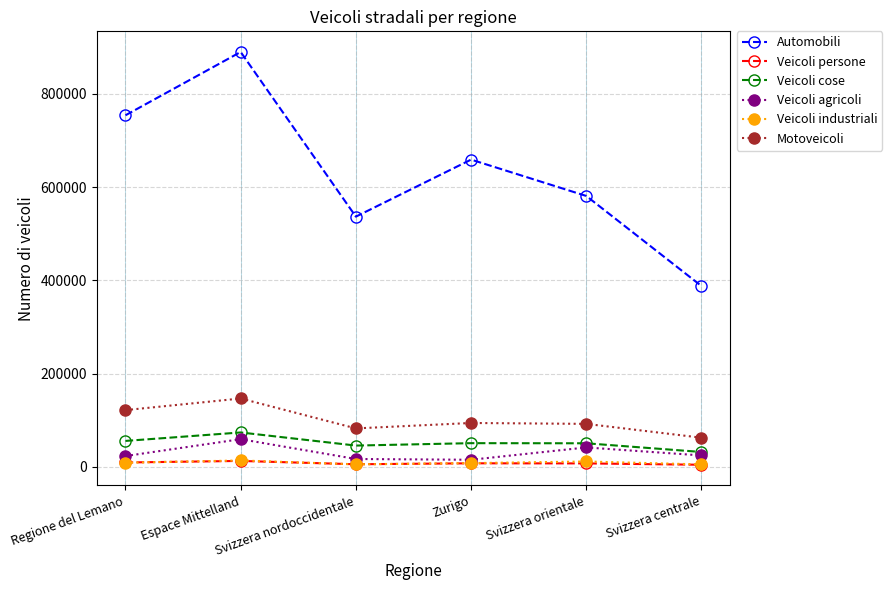

How many data points in Veicoli agricoli are less than 24712?

3